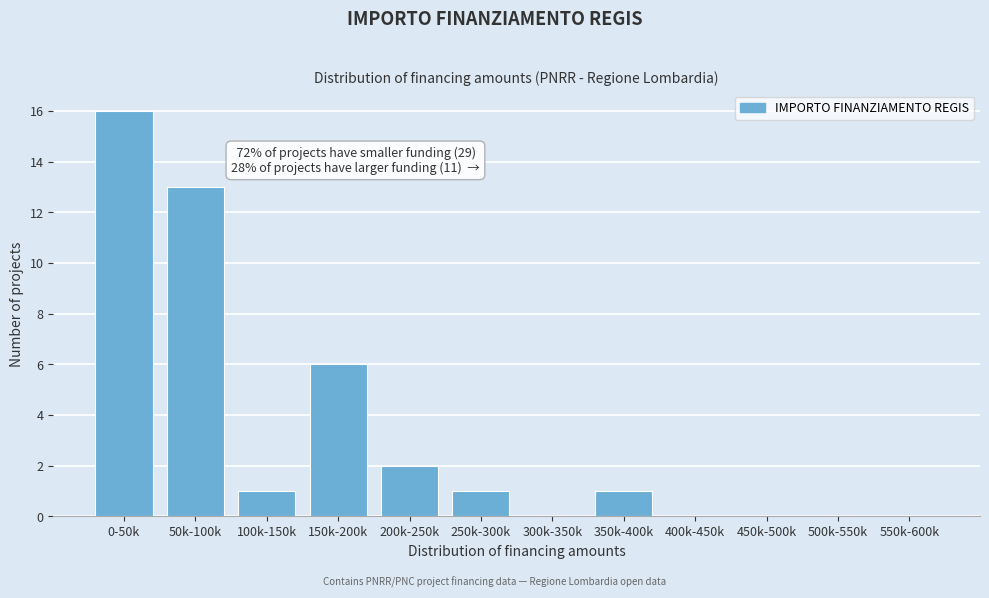

Reading right to left, list all the values displayed in this chart.

550k-600k=0	500k-550k=0	450k-500k=0	400k-450k=0	350k-400k=1	300k-350k=0	250k-300k=1	200k-250k=2	150k-200k=6	100k-150k=1	50k-100k=13	0-50k=16